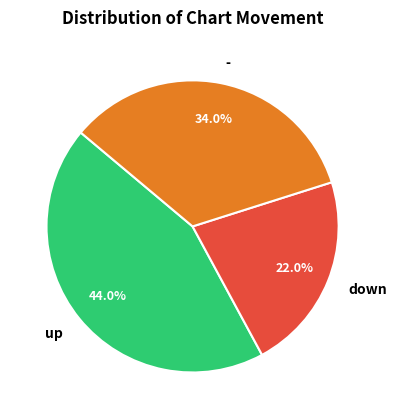

To the nearest percent, what is the difference between the - and up slice percentages?

10%